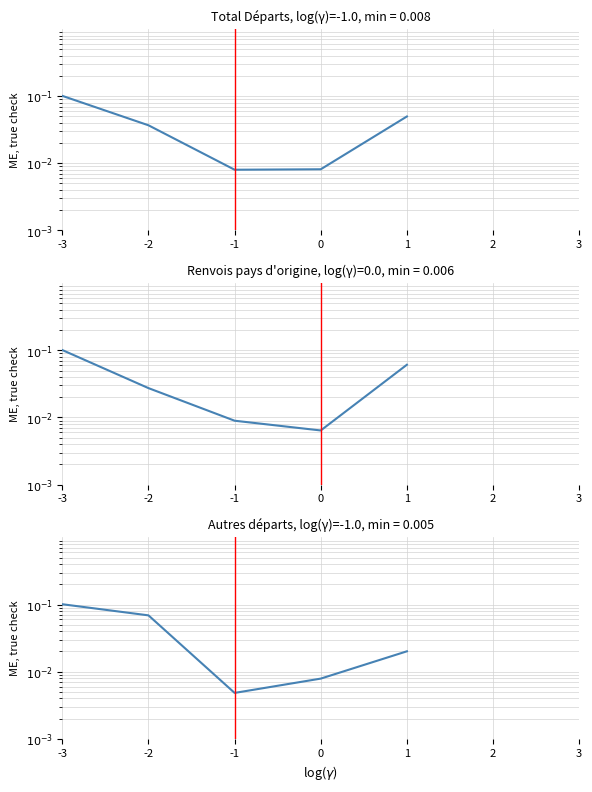

Which series has the widest spread of values?

Autres départs